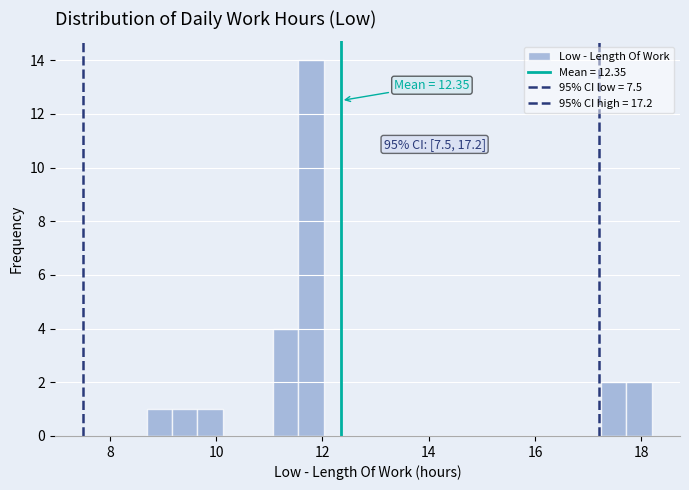

Read against the x-axis, roughly where is the centre of the tallest bar?

11.8